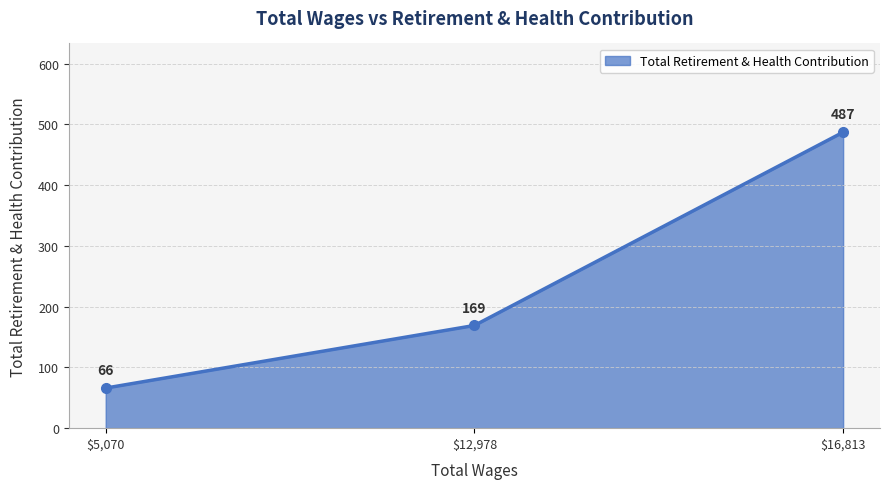

What is the greatest value displayed?

487